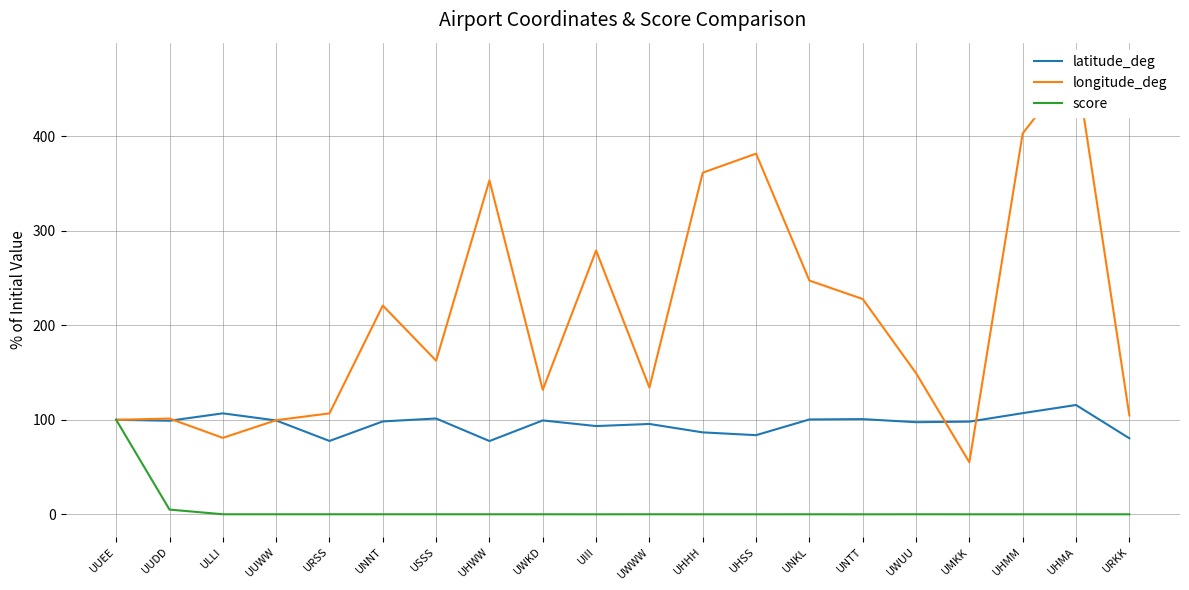

Does the chart have visible grid lines?

Yes